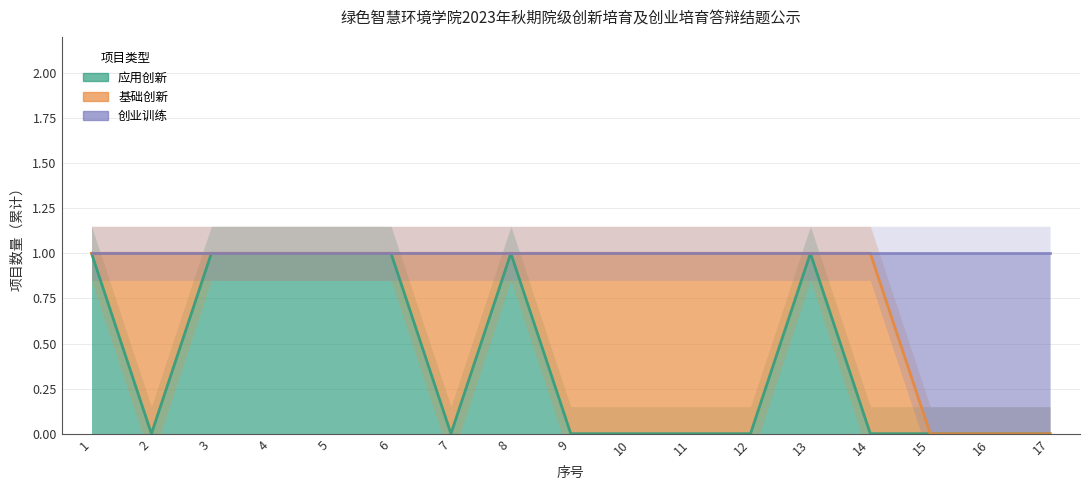

At which category does 应用创新 reach its first local valley?

2